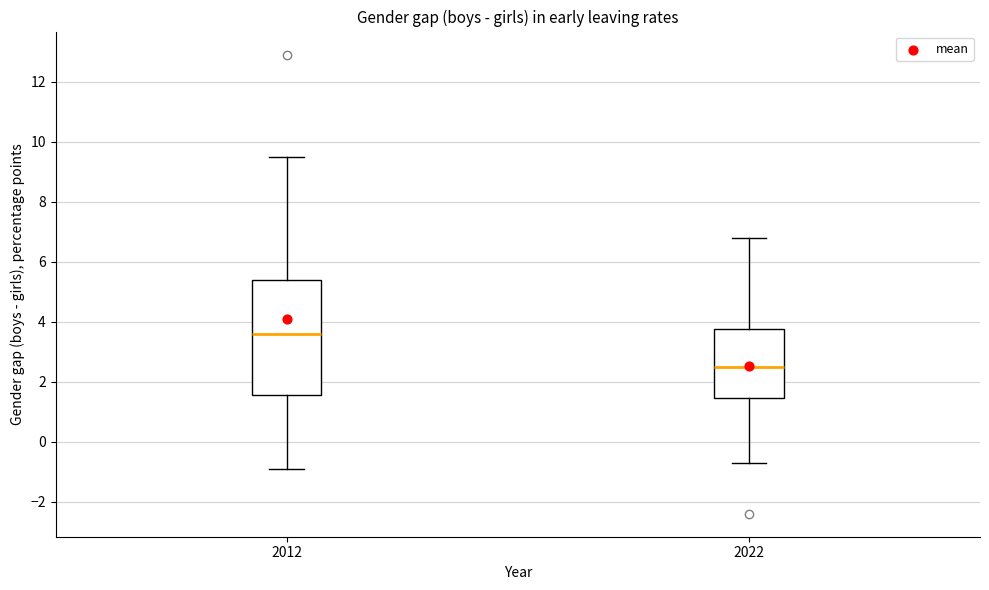

Reading left to right, transcribe this box plot: for each box, give where its median line is, the range the box spans, and where its two whiskers end, as read against the y-axis. The values are not printed on the chart, so give them approximately, as read against the axis.

2012: median 3.6, box 1.6 to 5.4, whiskers -0.8 to 9.6
2022: median 2.6, box 1.4 to 3.8, whiskers -0.6 to 6.8